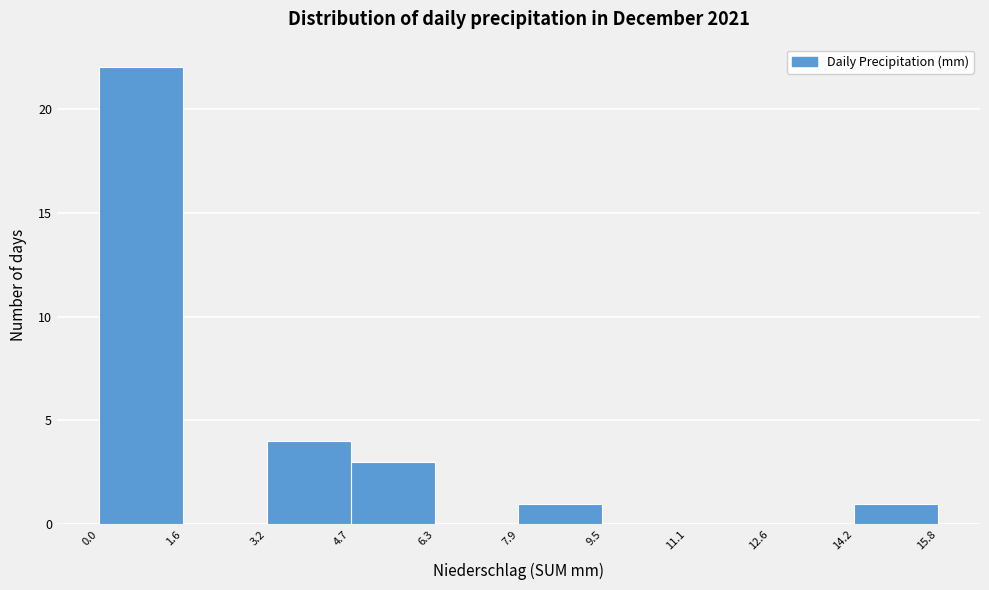

How tall is the bar that spans 4.7 to 6.3 on the x-axis? The values are not printed on the chart, so give them approximately, as read against the axis.

3